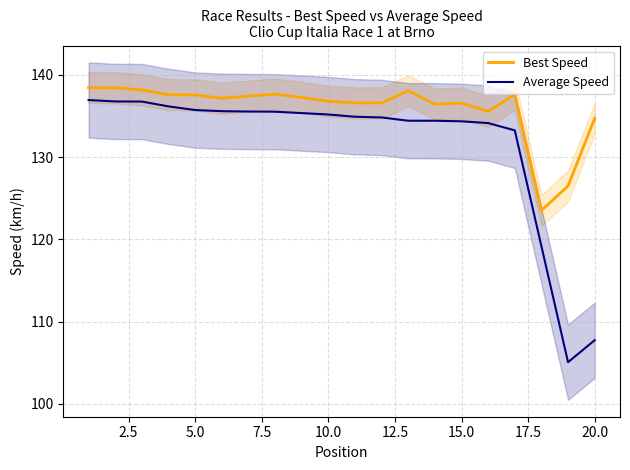

Reading right to left, extract all data points from this chart.

Best Speed: 134.7	126.5	123.5	137.6	135.6	136.5	136.4	138.1	136.6	136.6	136.8	137.2	137.7	137.4	137.1	137.5	137.6	138.2	138.4	138.4
Average Speed: 107.7	105.1	119.2	133.2	134.1	134.3	134.4	134.4	134.8	134.9	135.2	135.3	135.5	135.5	135.6	135.7	136.2	136.7	136.8	136.9